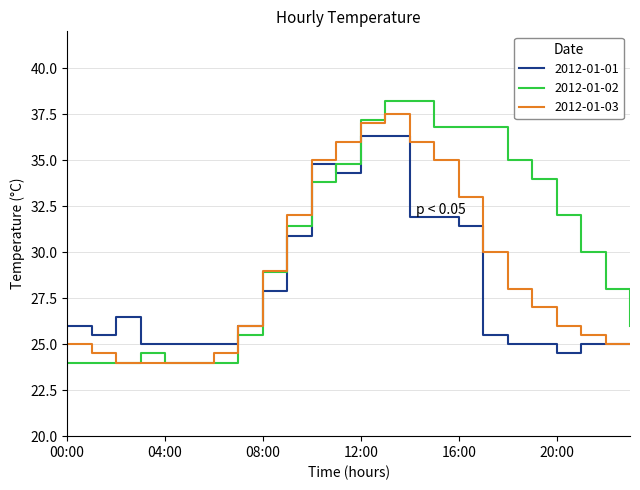

Which series has the largest total across all categories?

2012-01-02